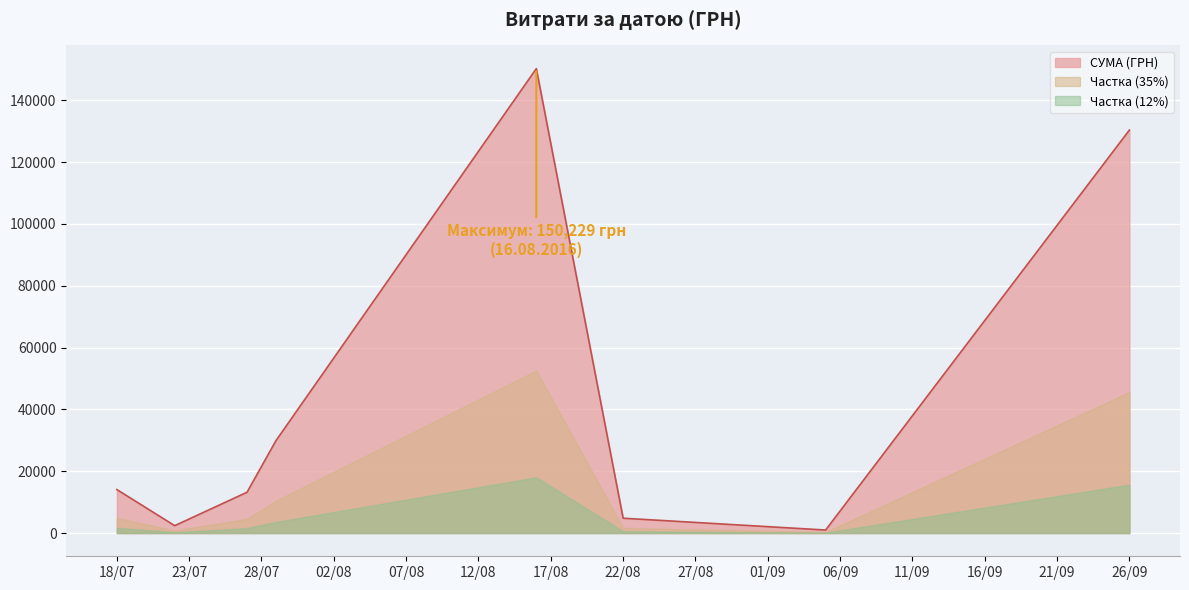

Between 27.07.2016 and 27.07.2016, which is larger?

27.07.2016